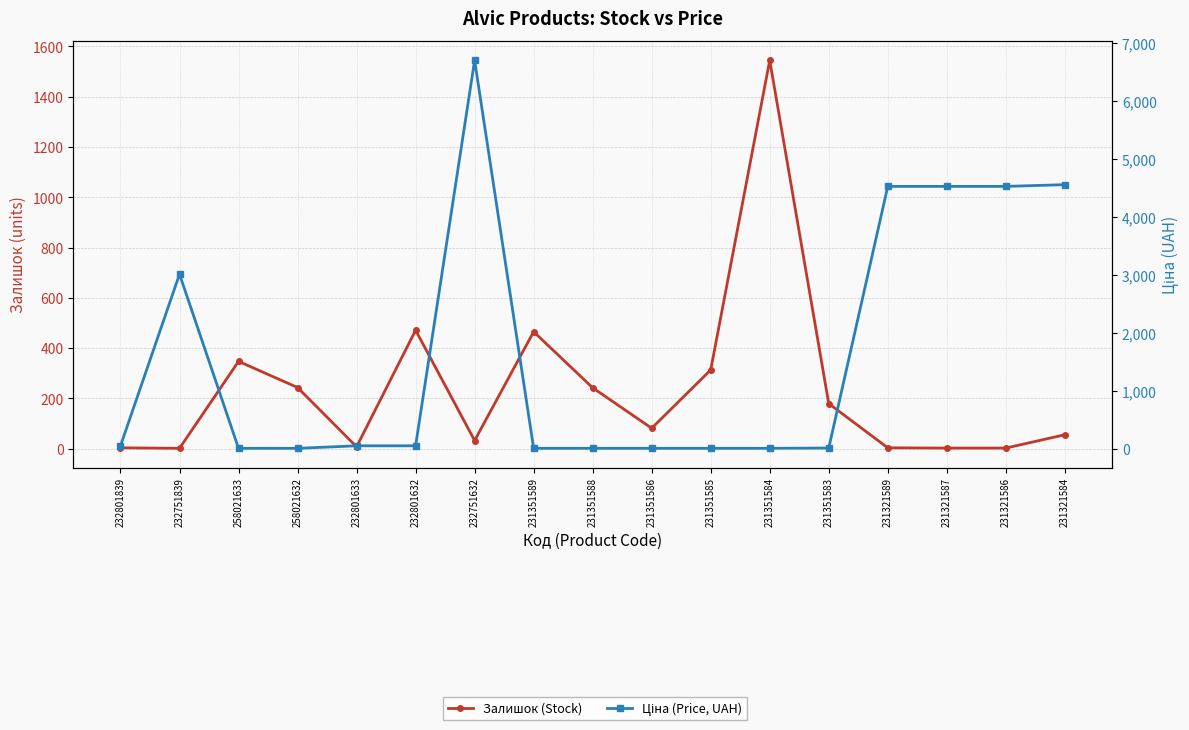

How many distinct data groups are displayed?

2